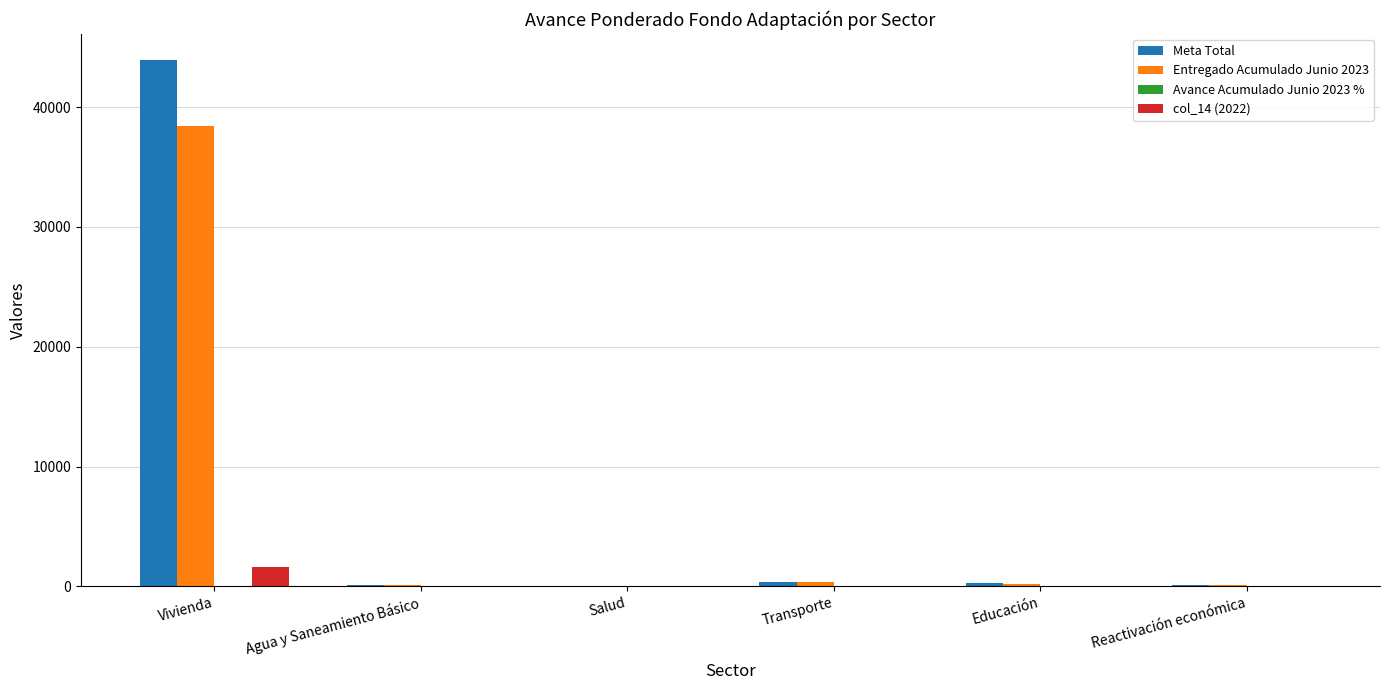

The Meta Total series shows 72478.8 at Vivienda. True or false?

False